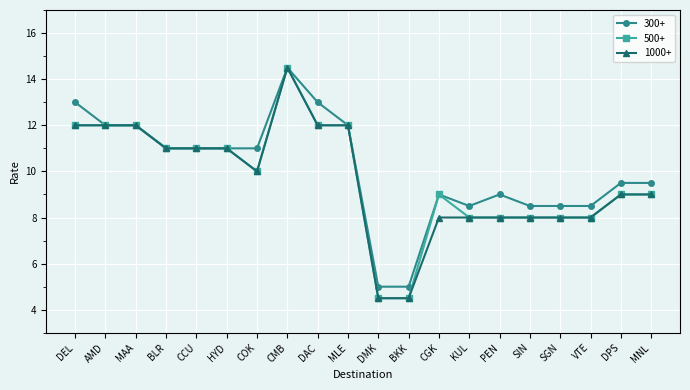

What is the label of the 4th point from the right?

SGN